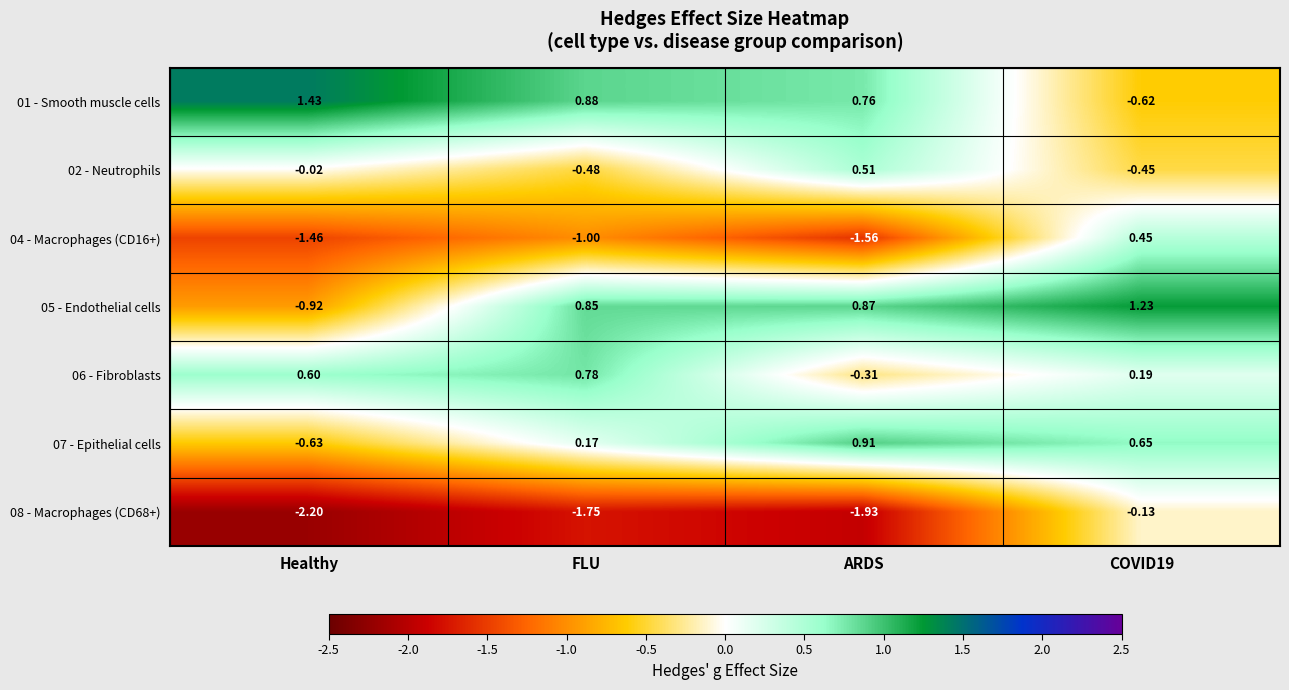

Where does the 06 - Fibroblasts series first go above 0?

Healthy